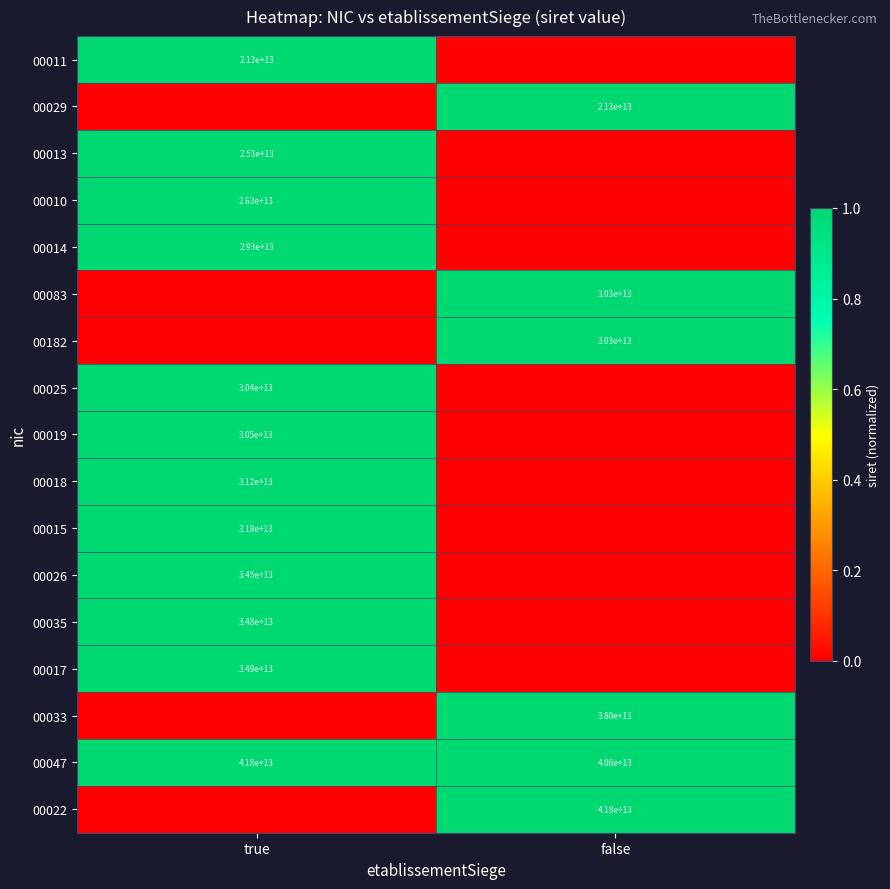

What value does the 00047 series have at true, to the nearest 100?

41800000000000